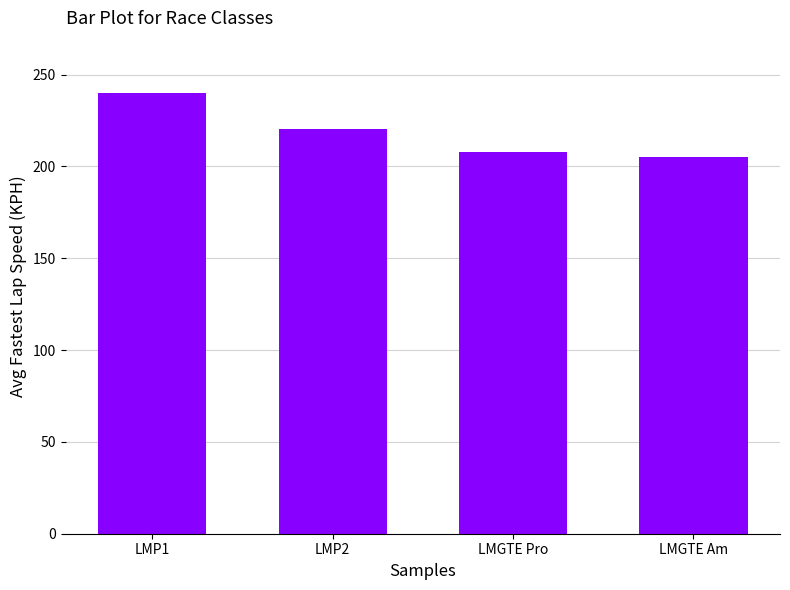

What is the difference between the maximum and minimum values?

35.0